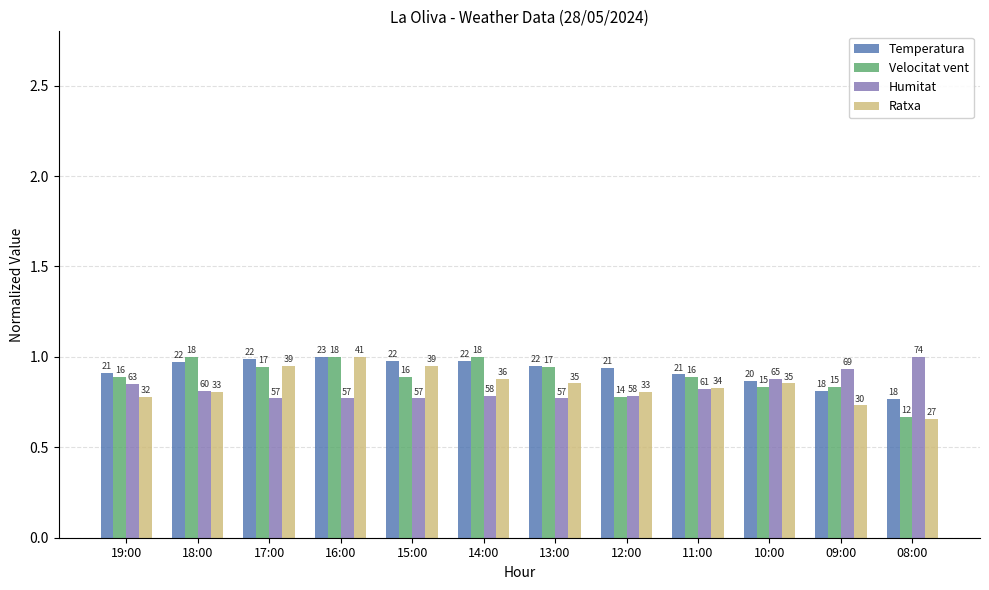

What are all the series names shown in the legend?

Temperatura, Velocitat vent, Humitat, Ratxa